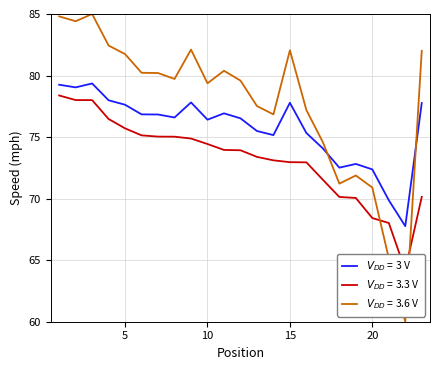

How many data points does each series have?

23